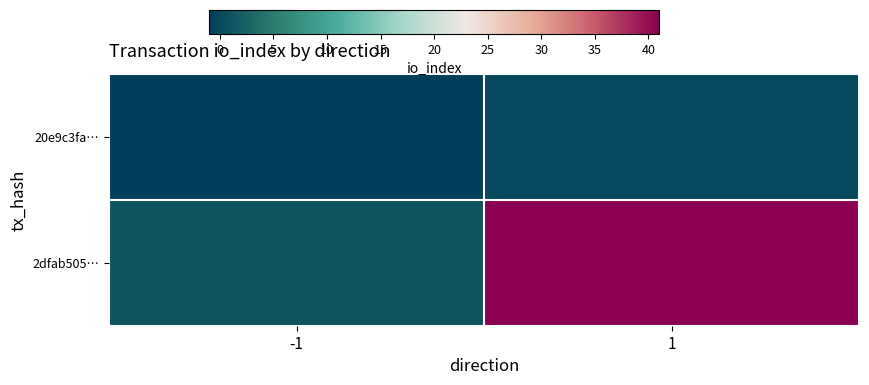

Reading right to left, list all the values displayed in this chart.

20e9c3fa…: 1=0	-1=-1
2dfab505…: 1=41	-1=1